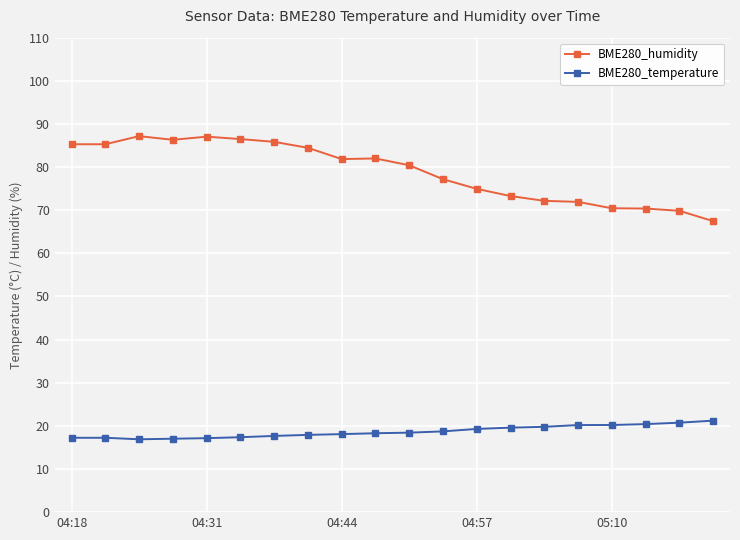

True or false: BME280_humidity and BME280_temperature intersect in this chart.

False